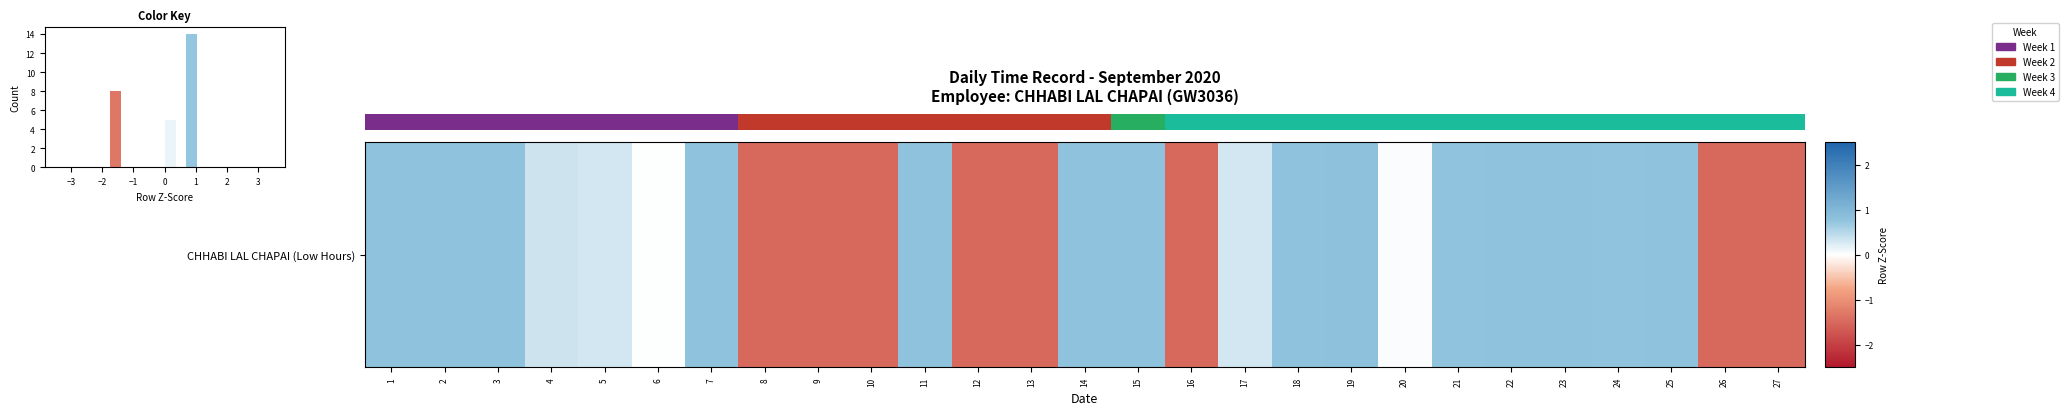

Reading right to left, extract all data points from this chart.

-1.5	-1.5	0.8	0.8	0.8	0.8	0.8	0.0	0.8	0.8	0.3	-1.5	0.8	0.8	-1.5	-1.5	0.8	-1.5	-1.5	-1.5	0.8	0.0	0.3	0.3	0.8	0.8	0.8